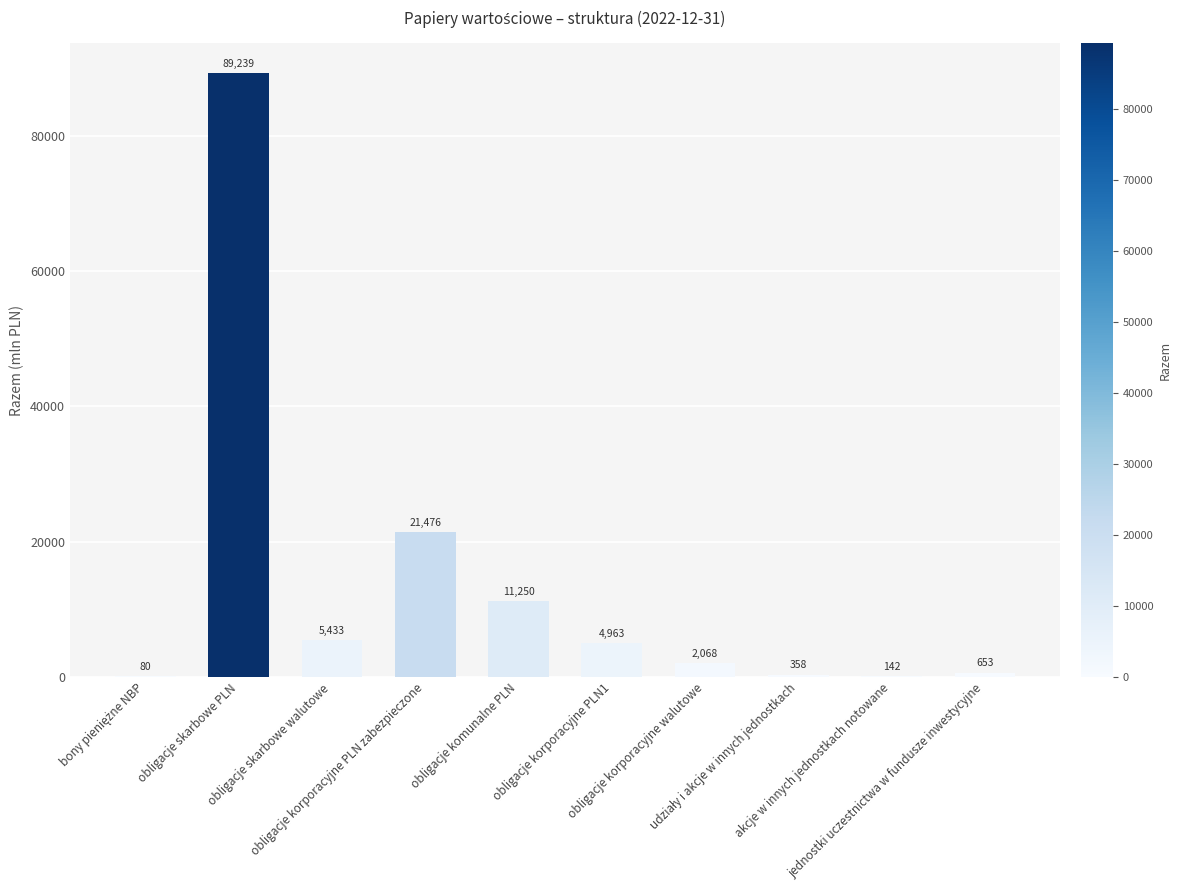

Reading left to right, transcribe all the data shown in this chart.

80	89239	5433	21476	11250	4963	2068	358	142	653